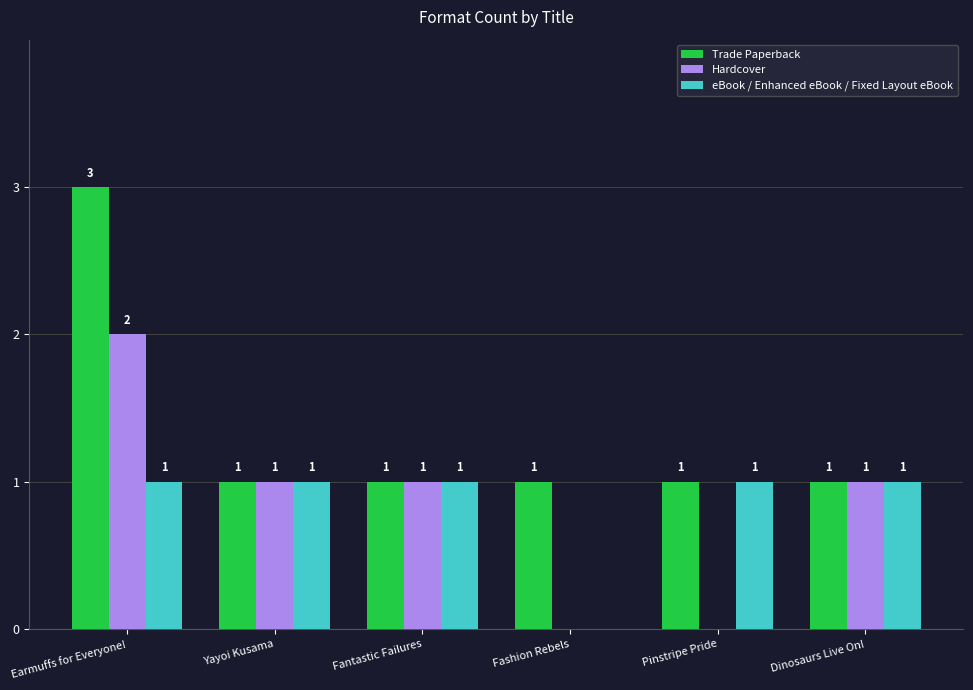

What is the average value of the Hardcover series?

1